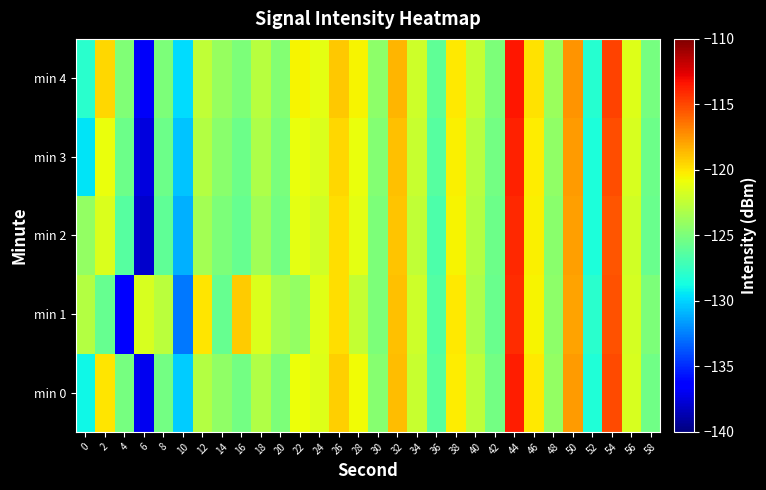

Reading right to left, extract all data points from this chart.

min 0: 58=-125.4	56=-121.6	54=-115.1	52=-128.3	50=-117.7	48=-124.1	46=-120.1	44=-113.6	42=-125.2	40=-122.7	38=-120.3	36=-126.2	34=-122.2	32=-118.7	30=-124.6	28=-120.8	26=-119.4	24=-121.4	22=-120.8	20=-124.9	18=-123.1	16=-125.3	14=-124.2	12=-122.9	10=-130.2	8=-125.3	6=-137.1	4=-125.2	2=-120.0	0=-128.9
min 1: 58=-125.0	56=-121.8	54=-115.3	52=-128.0	50=-117.9	48=-124.3	46=-120.5	44=-114.2	42=-125.6	40=-123.2	38=-120.1	36=-126.5	34=-122.0	32=-118.9	30=-125.0	28=-122.4	26=-119.8	24=-121.3	22=-124.1	20=-123.5	18=-121.5	16=-119.2	14=-125.7	12=-120.1	10=-132.7	8=-122.7	6=-121.6	4=-136.5	2=-125.8	0=-122.9
min 2: 58=-125.7	56=-121.9	54=-115.5	52=-128.5	50=-117.8	48=-124.5	46=-120.4	44=-114.0	42=-125.5	40=-123.0	38=-120.5	36=-126.7	34=-122.5	32=-119.0	30=-124.9	28=-121.2	26=-119.8	24=-121.9	22=-121.2	20=-125.3	18=-123.7	16=-125.8	14=-124.9	12=-123.5	10=-131.0	8=-126.0	6=-138.0	4=-126.3	2=-121.5	0=-124.1
min 3: 58=-125.5	56=-121.7	54=-115.2	52=-128.4	50=-117.7	48=-124.2	46=-120.2	44=-113.8	42=-125.3	40=-122.8	38=-120.4	36=-126.4	34=-122.3	32=-118.8	30=-124.7	28=-120.9	26=-119.5	24=-121.5	22=-121.0	20=-125.1	18=-123.2	16=-125.5	14=-124.5	12=-123.0	10=-130.5	8=-125.5	6=-137.5	4=-125.5	2=-121.0	0=-129.5
min 4: 58=-125.2	56=-121.4	54=-114.9	52=-128.1	50=-117.4	48=-123.9	46=-119.9	44=-113.4	42=-125.0	40=-122.4	38=-120.1	36=-126.0	34=-122.0	32=-118.5	30=-124.4	28=-120.5	26=-119.1	24=-121.2	22=-120.5	20=-124.7	18=-122.8	16=-125.0	14=-124.0	12=-122.5	10=-129.8	8=-124.9	6=-136.8	4=-124.8	2=-119.5	0=-128.0